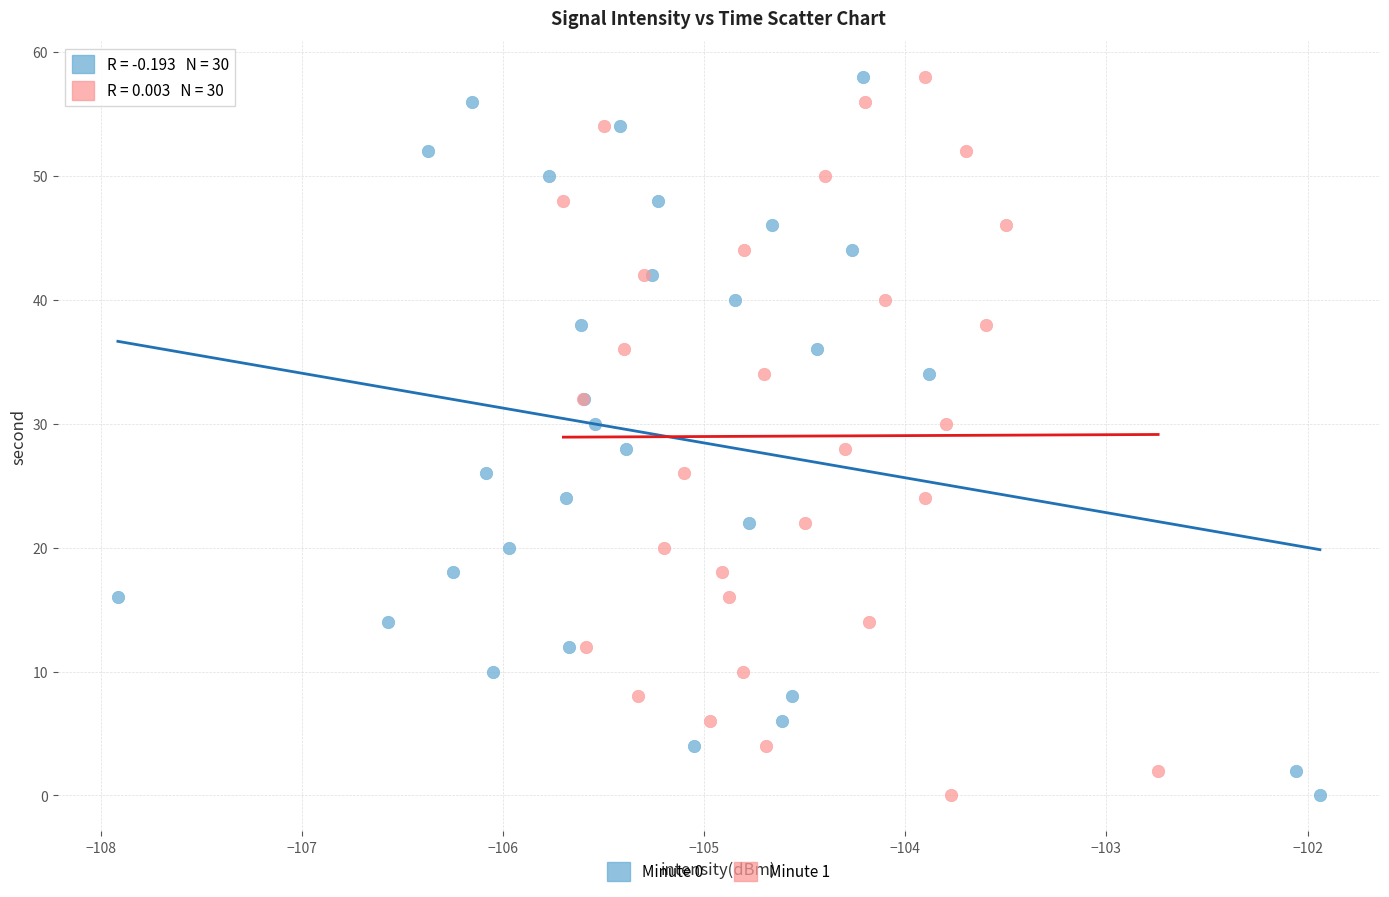

What are all the series names shown in the legend?

Minute 0, Minute 1